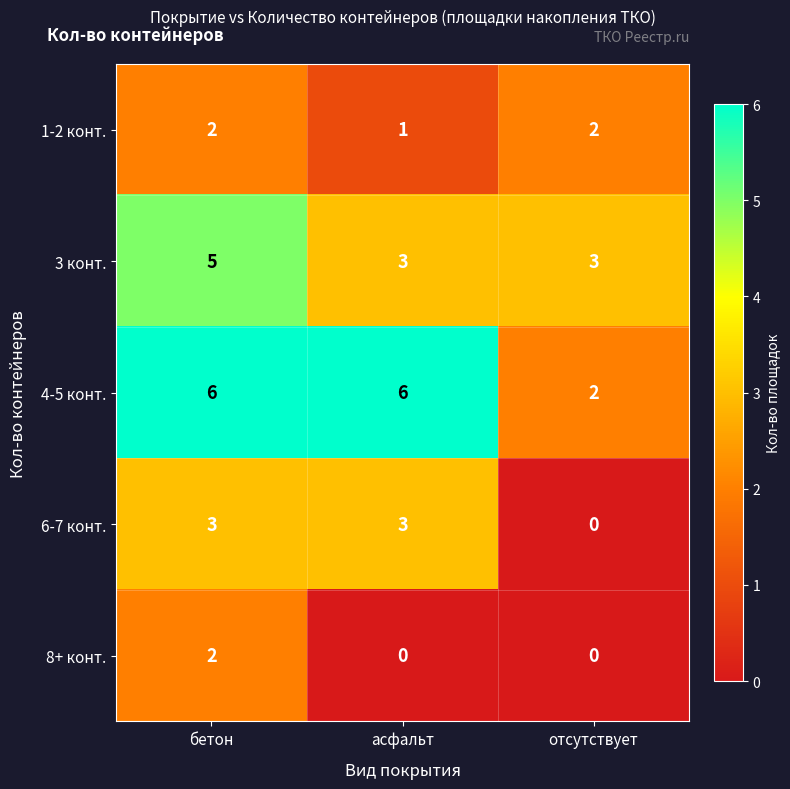

Which series has the largest total across all categories?

4-5 конт.